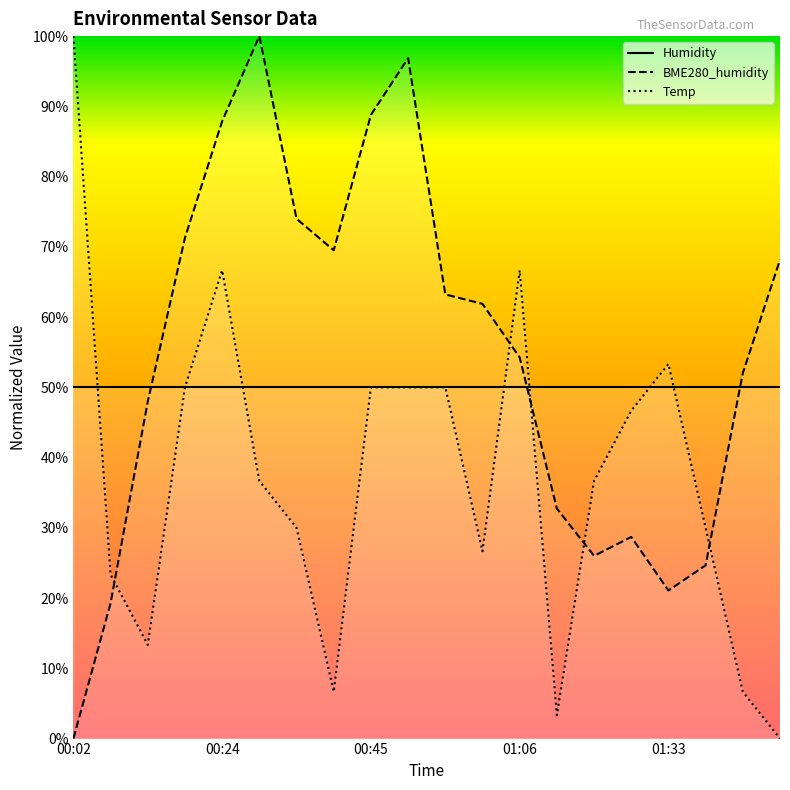

How many lines are shown in the chart?

3